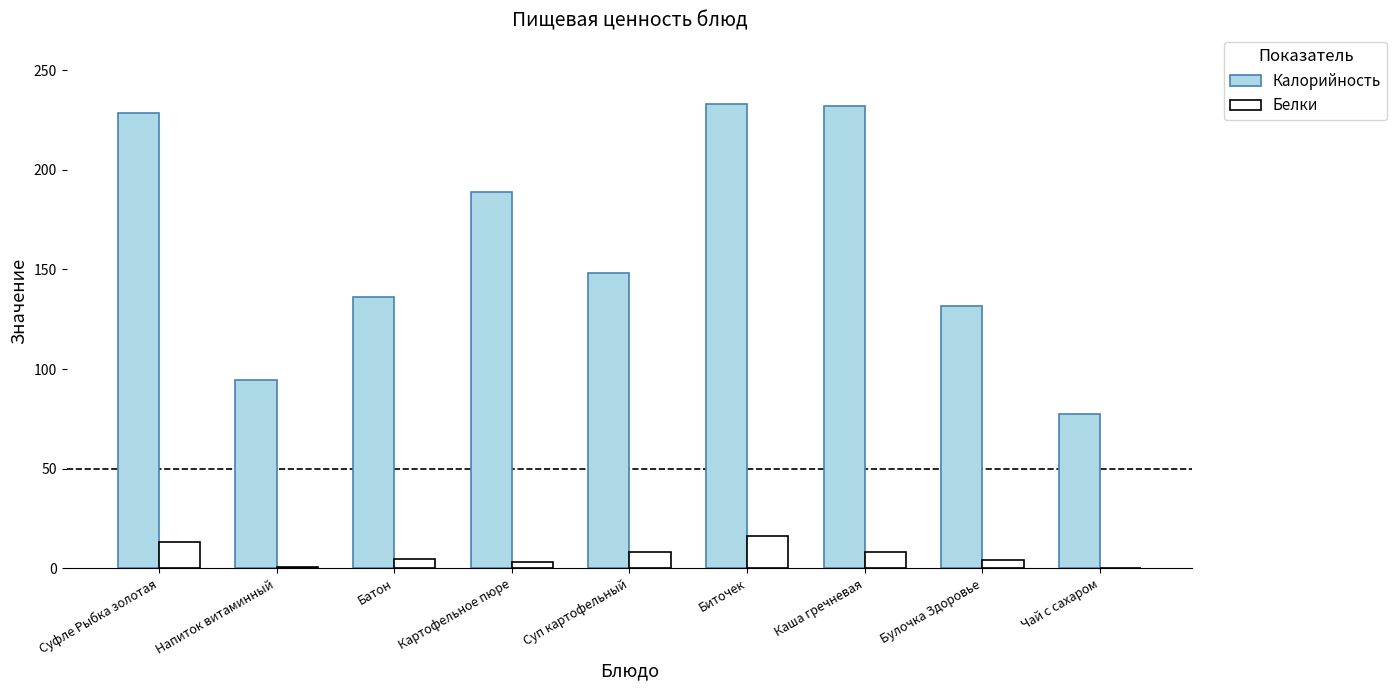

What is the greatest value displayed?

233.0